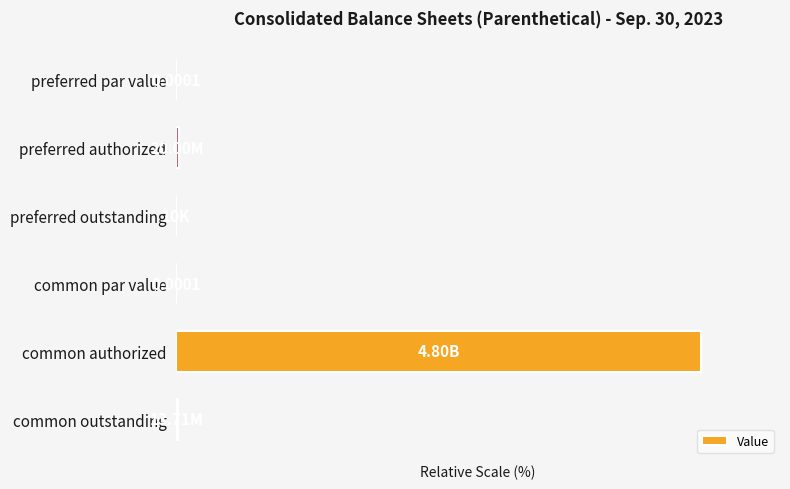

Rank the categories by value from highest to lowest.

common authorized, preferred authorized, common outstanding, preferred outstanding, preferred par value, common par value